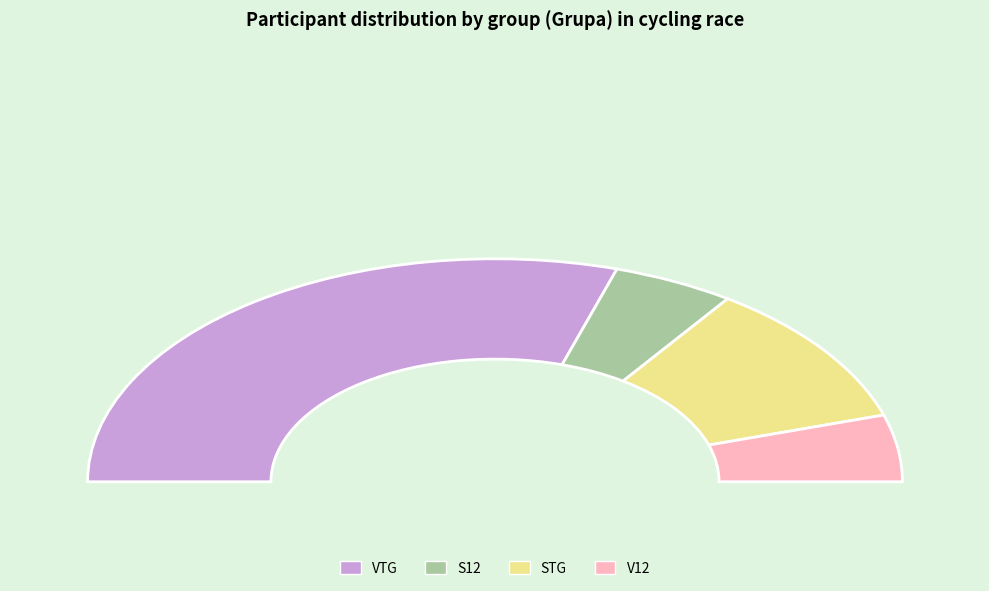

Between V12 and STG+V12, which is larger?

STG+V12